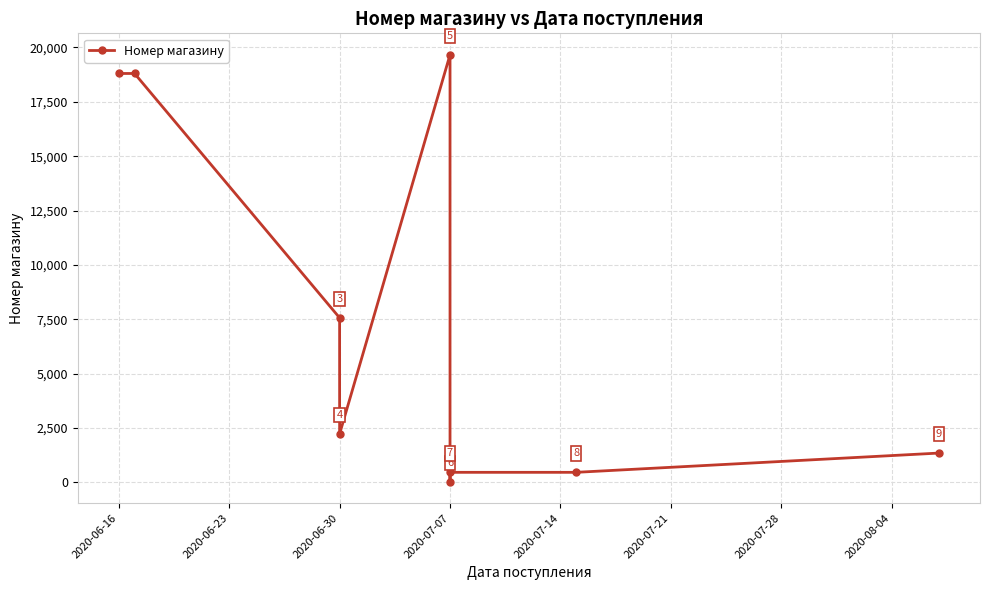

The chart shows a value of 10801 at 2020-06-16. True or false?

False